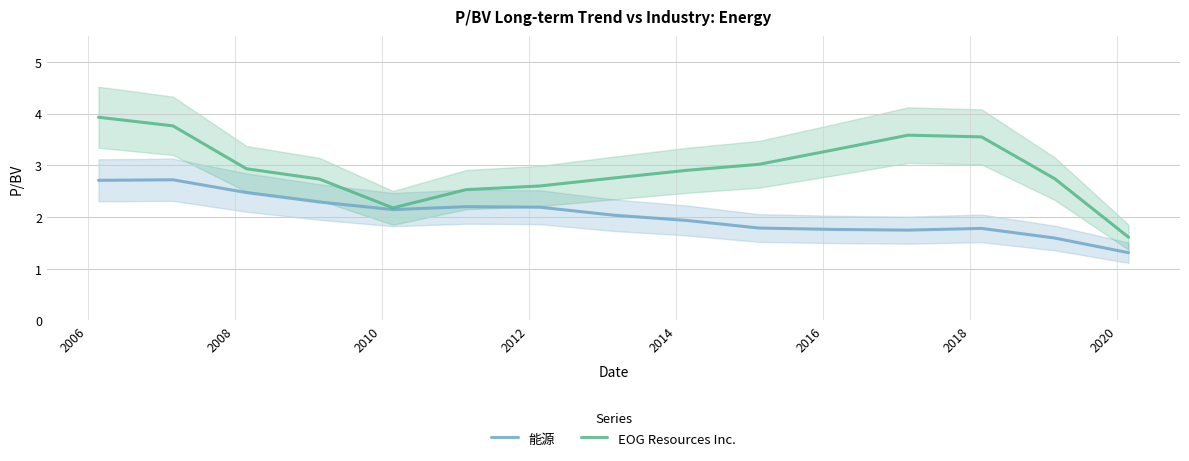

What is the value of the 能源 point at the 12th from the left?

1.7